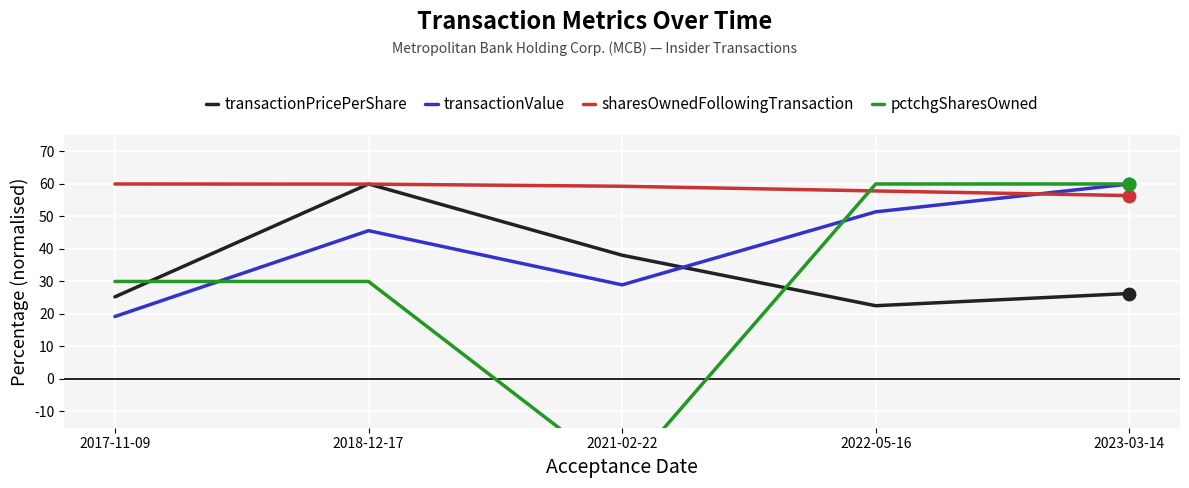

Which series has the largest total across all categories?

sharesOwnedFollowingTransaction